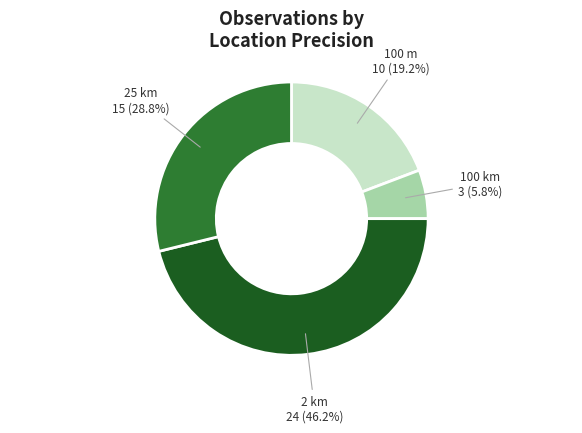

Does any single category account for the majority?

No